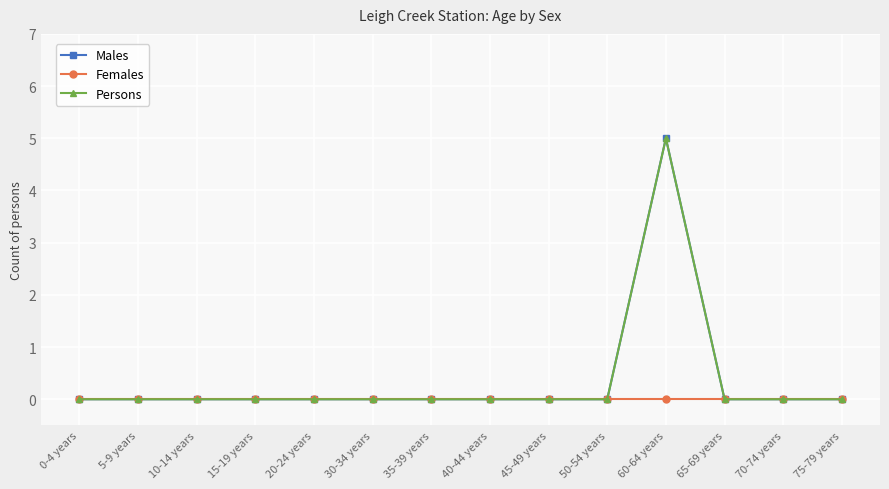

Does the chart have visible grid lines?

Yes